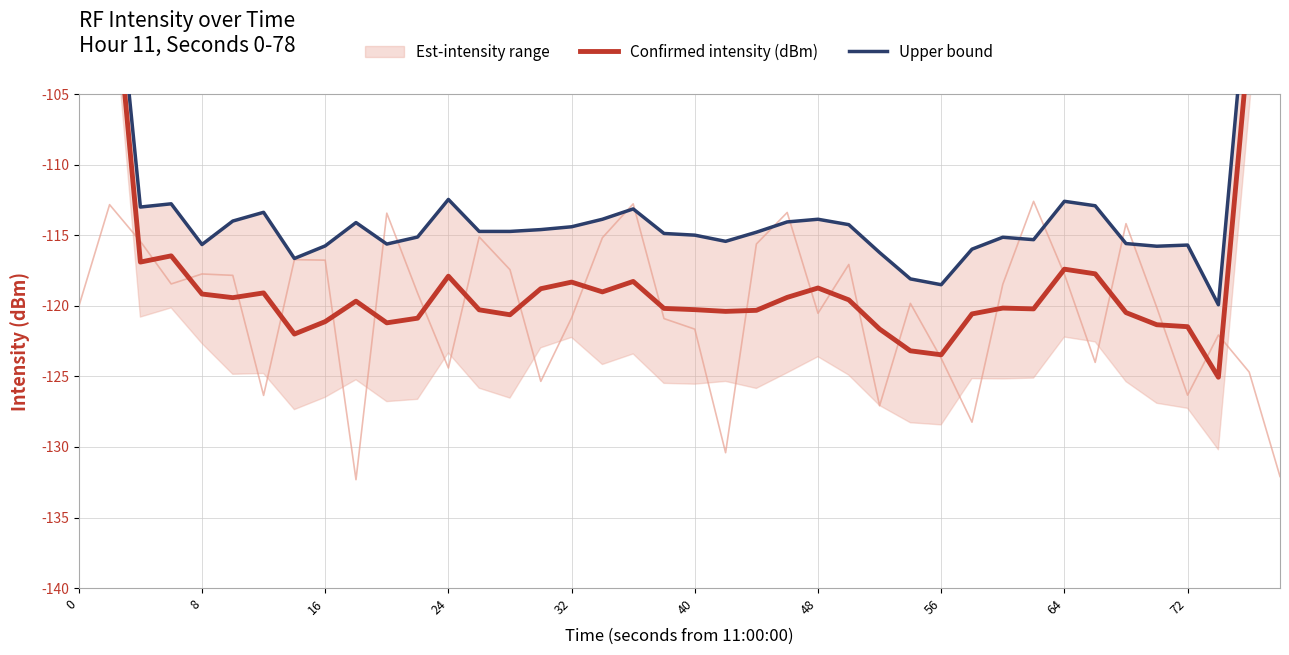

What is the value of the Upper bound point at the 28th from the left?

-118.1